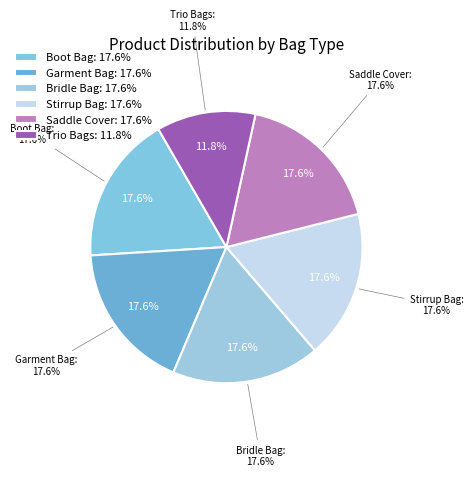

Does any single category account for the majority?

No